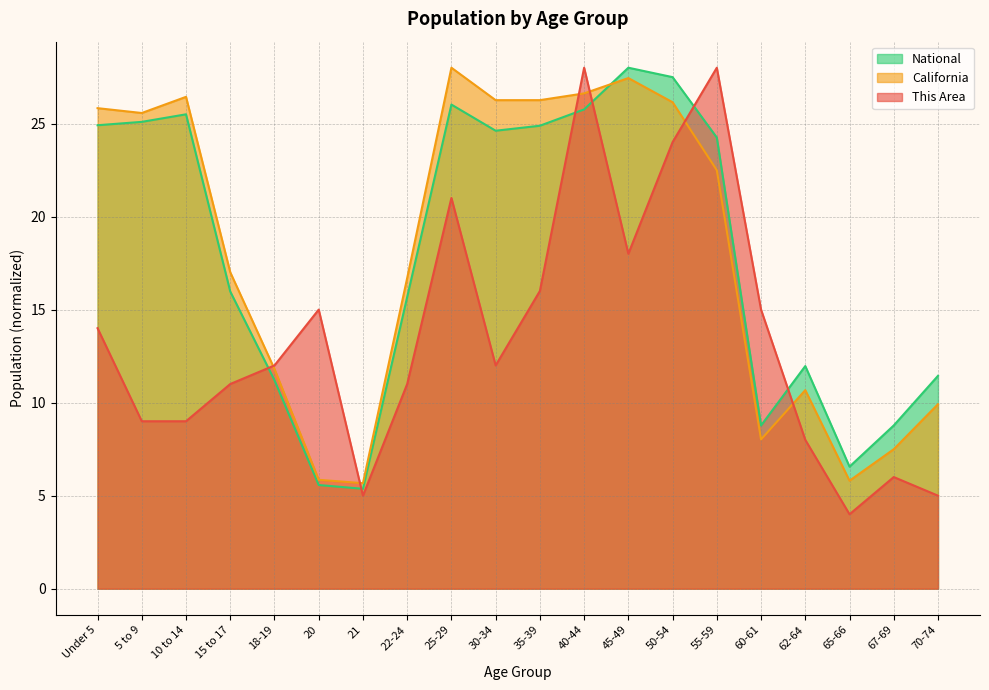

How many lines are shown in the chart?

3